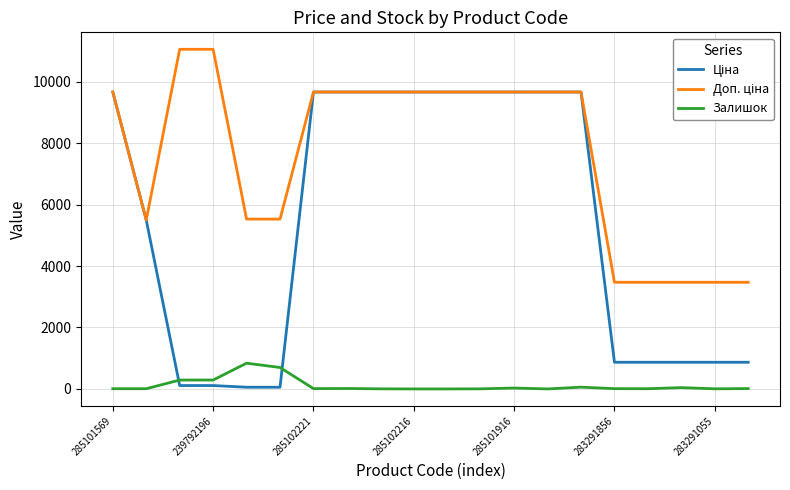

What is the highest value of the Залишок series?

838.0